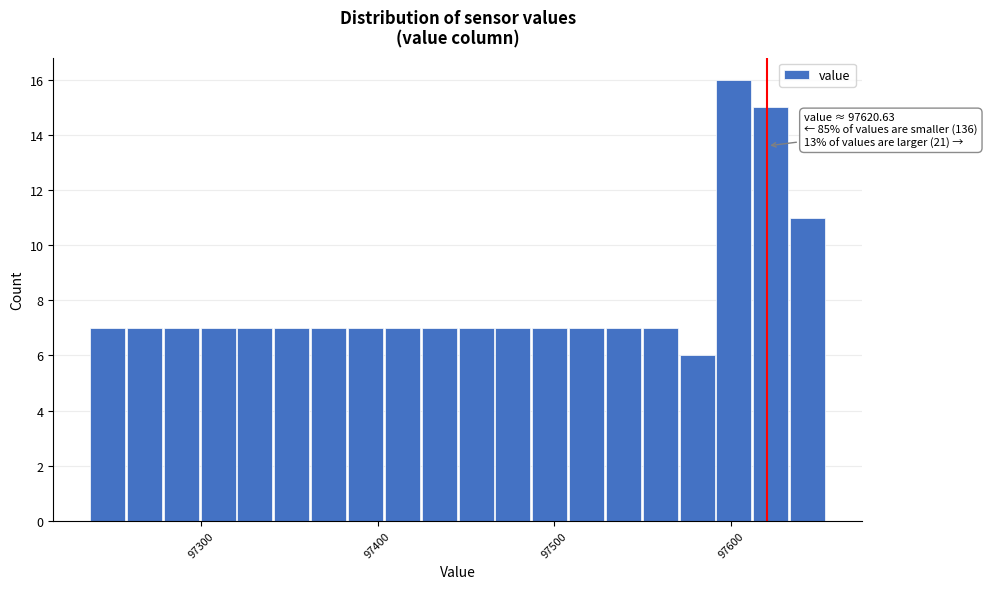

Read against the x-axis, roughly where is the centre of the tallest bar?

97600